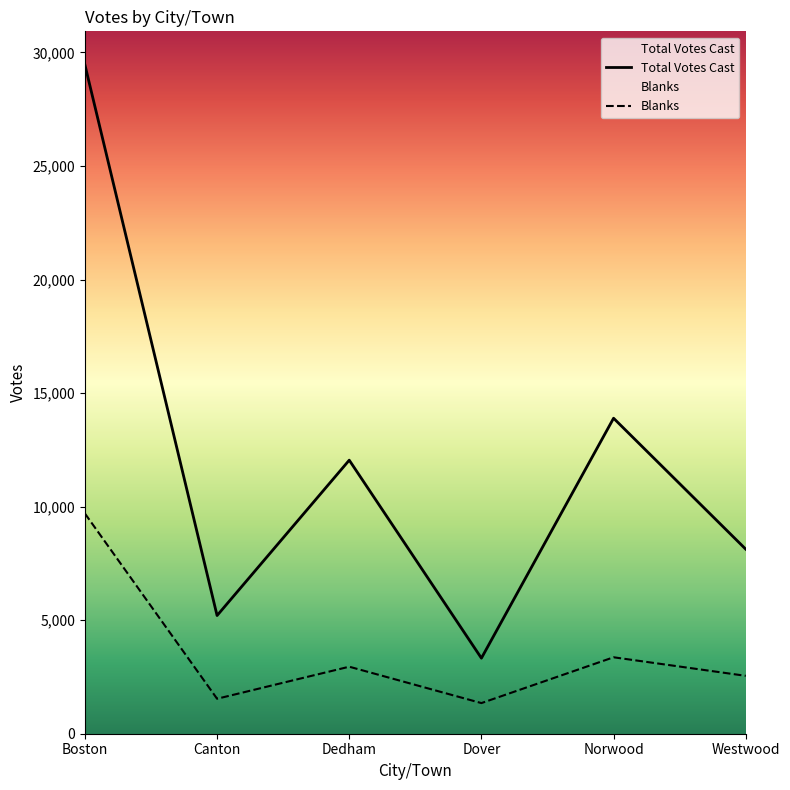

What is the maximum value shown in the chart?

29457